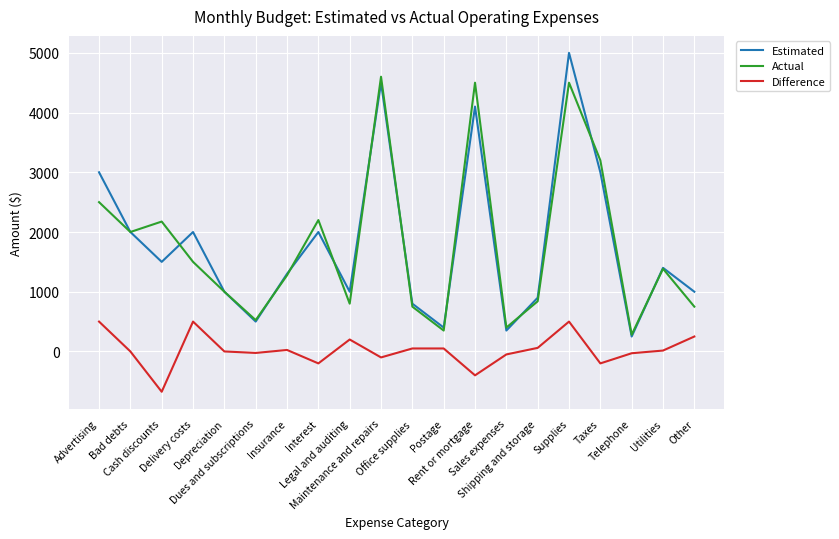

The Actual series shows 400 at Sales expenses. True or false?

True